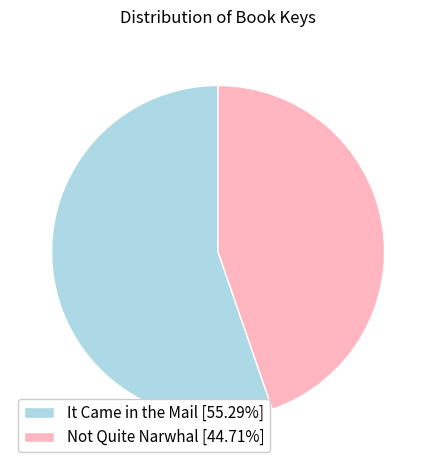

Which category accounts for the majority?

It Came in the Mail